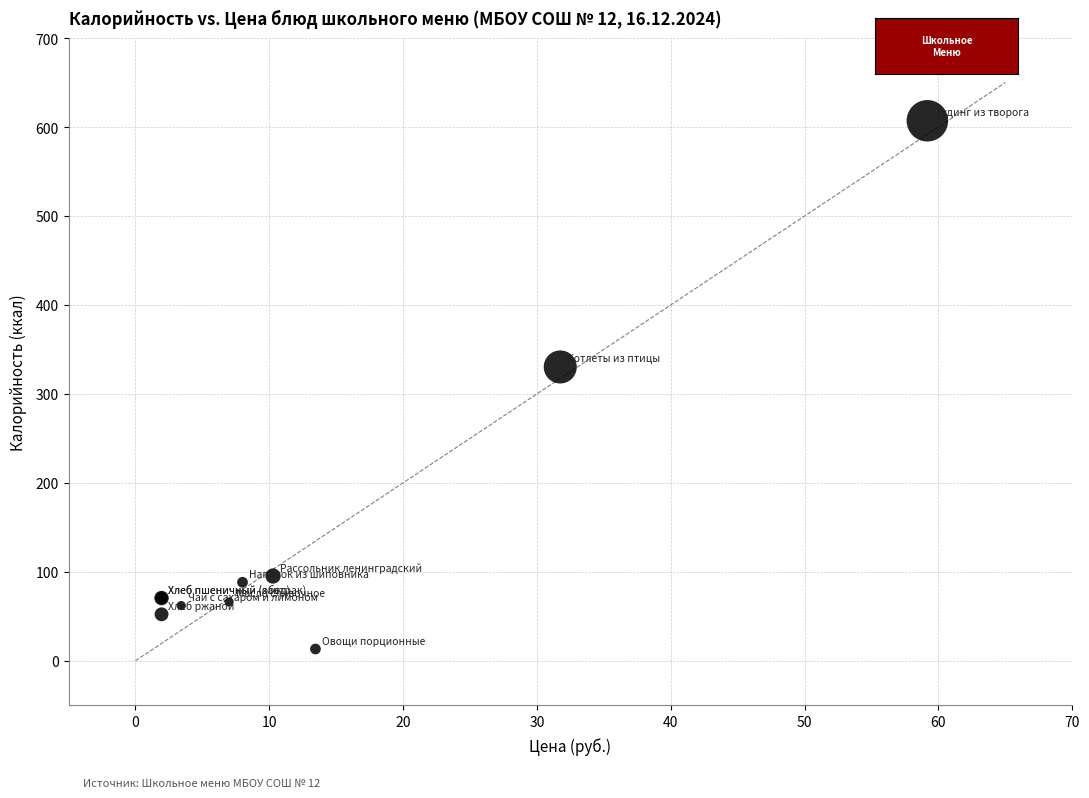

What Y value in the scatter plot is closest to 310?

330.3